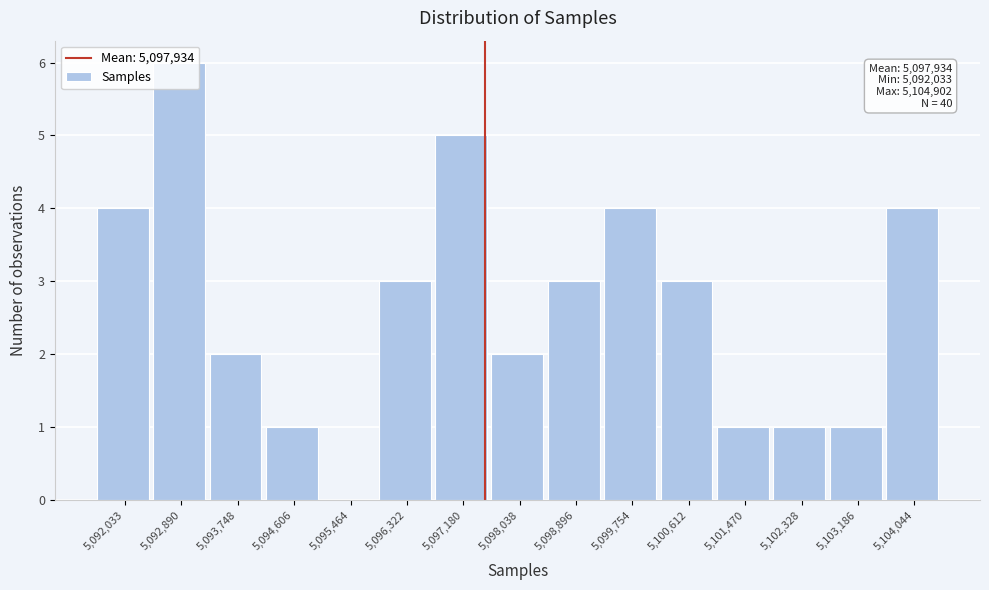

What is the sum of all values?

40